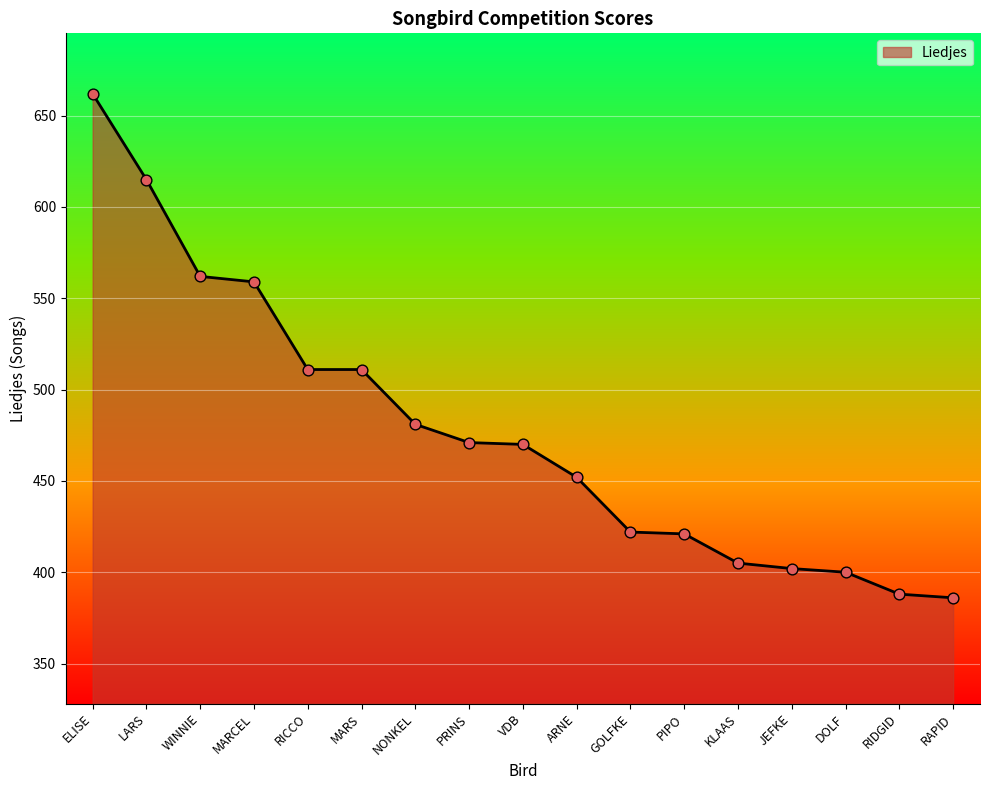

What is the change in value from MARS to RAPID?

-125